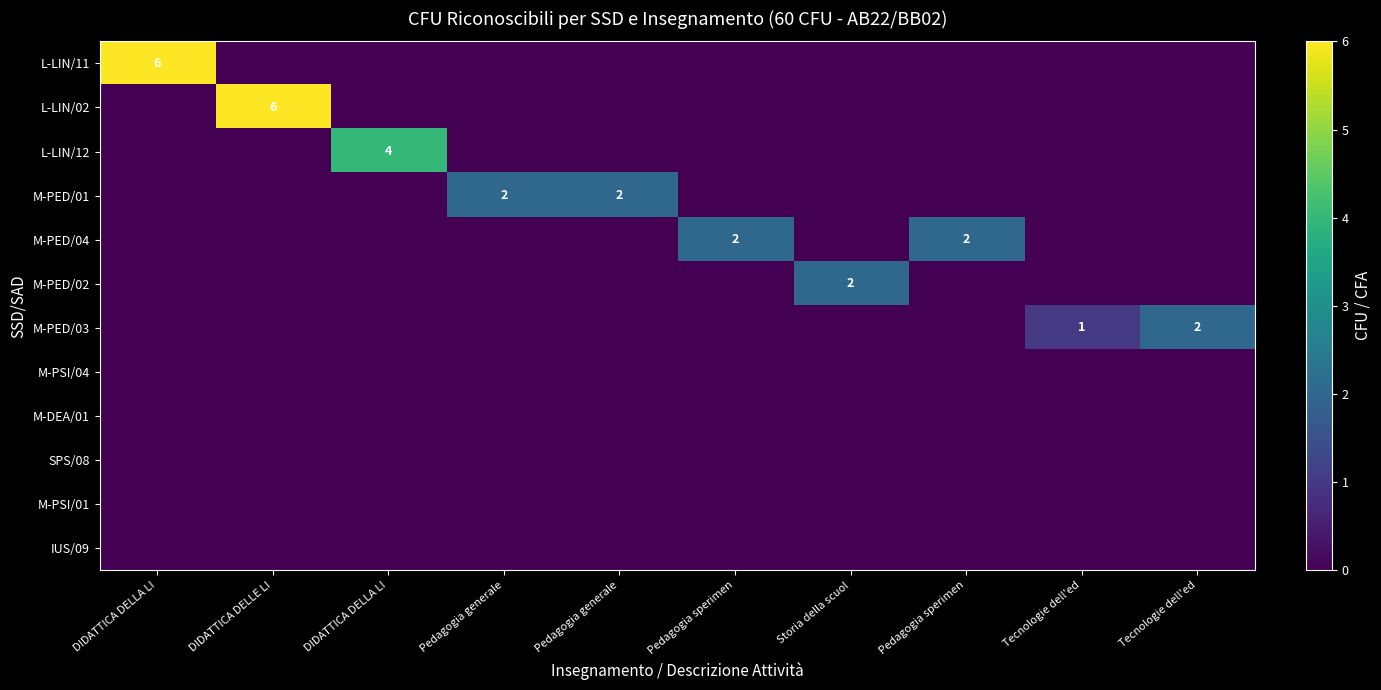

The value of row_4 at Tecnologie dell'ed is 1. True or false?

False